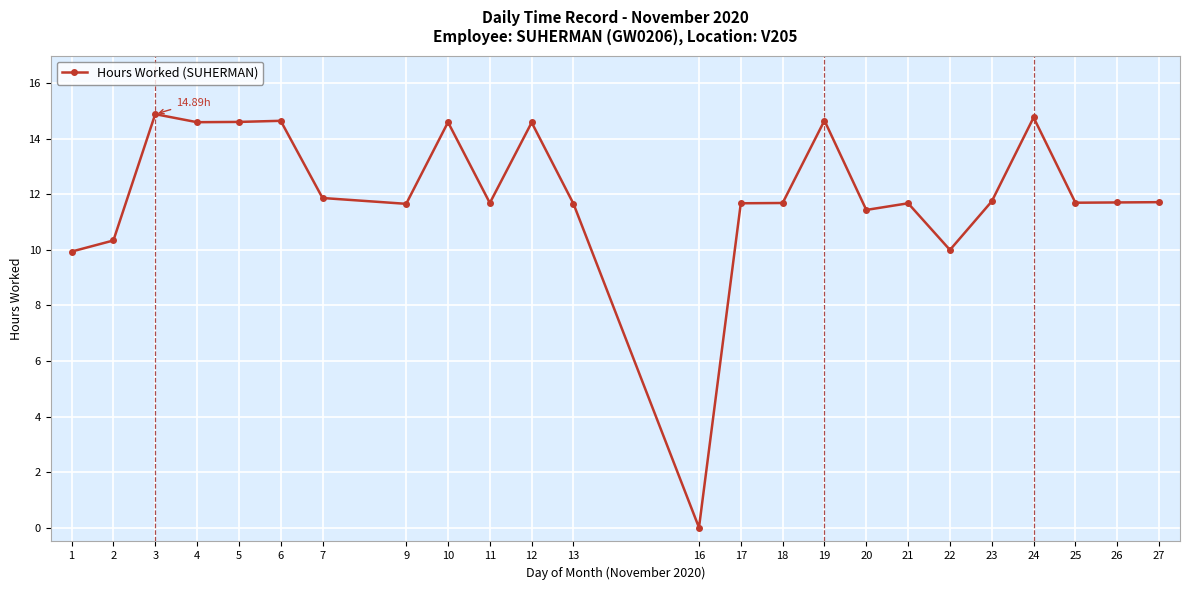

Which has a higher value, 16 or 6?

6